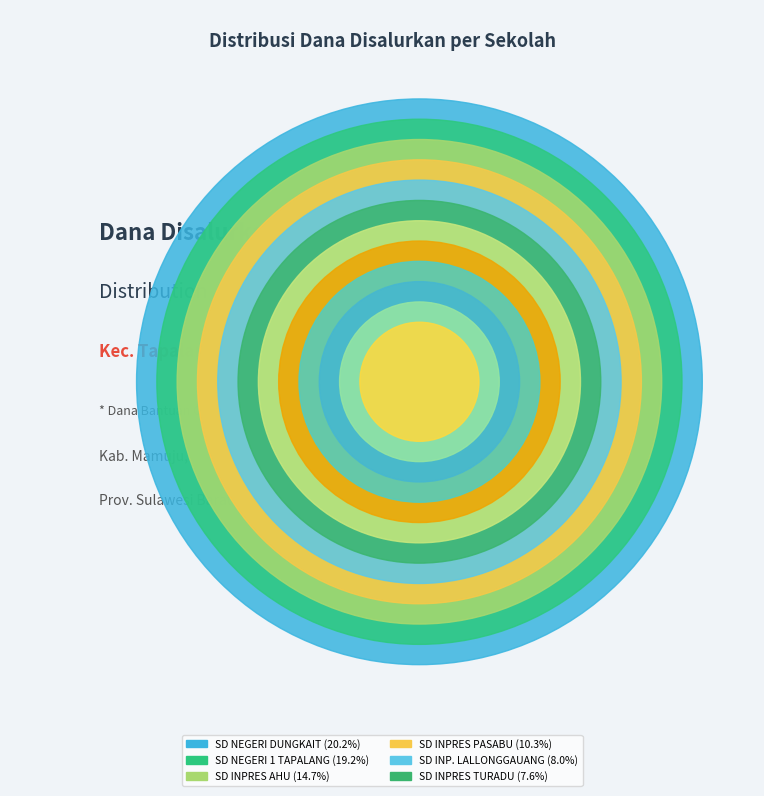

What percentage is the SD INPRES PASABU slice, to the nearest percent?

10%